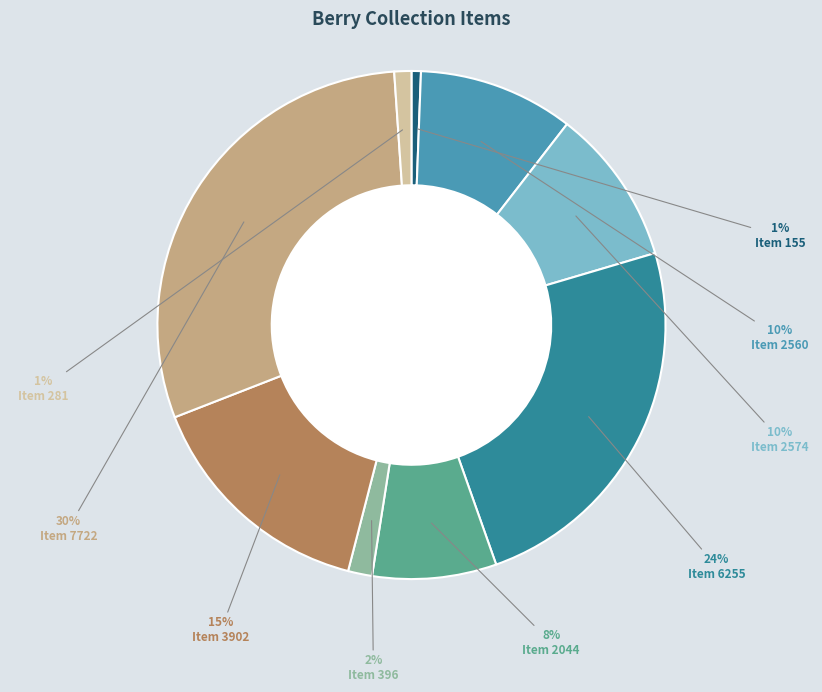

What is the ratio of the value at Item 7722 to the value at Item 2560?

3.0